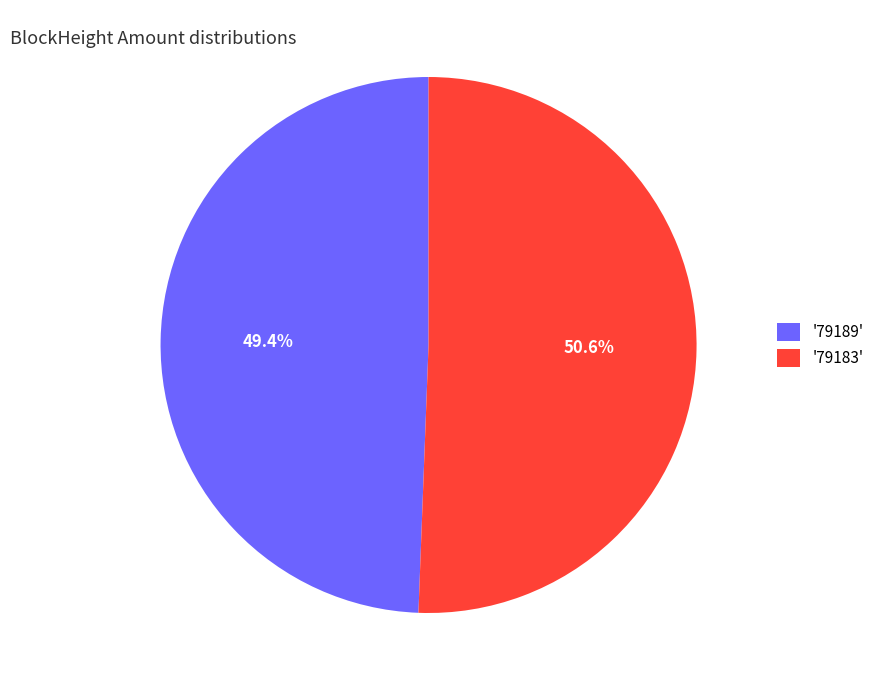

Between '79189' and '79183', which is larger?

'79183'